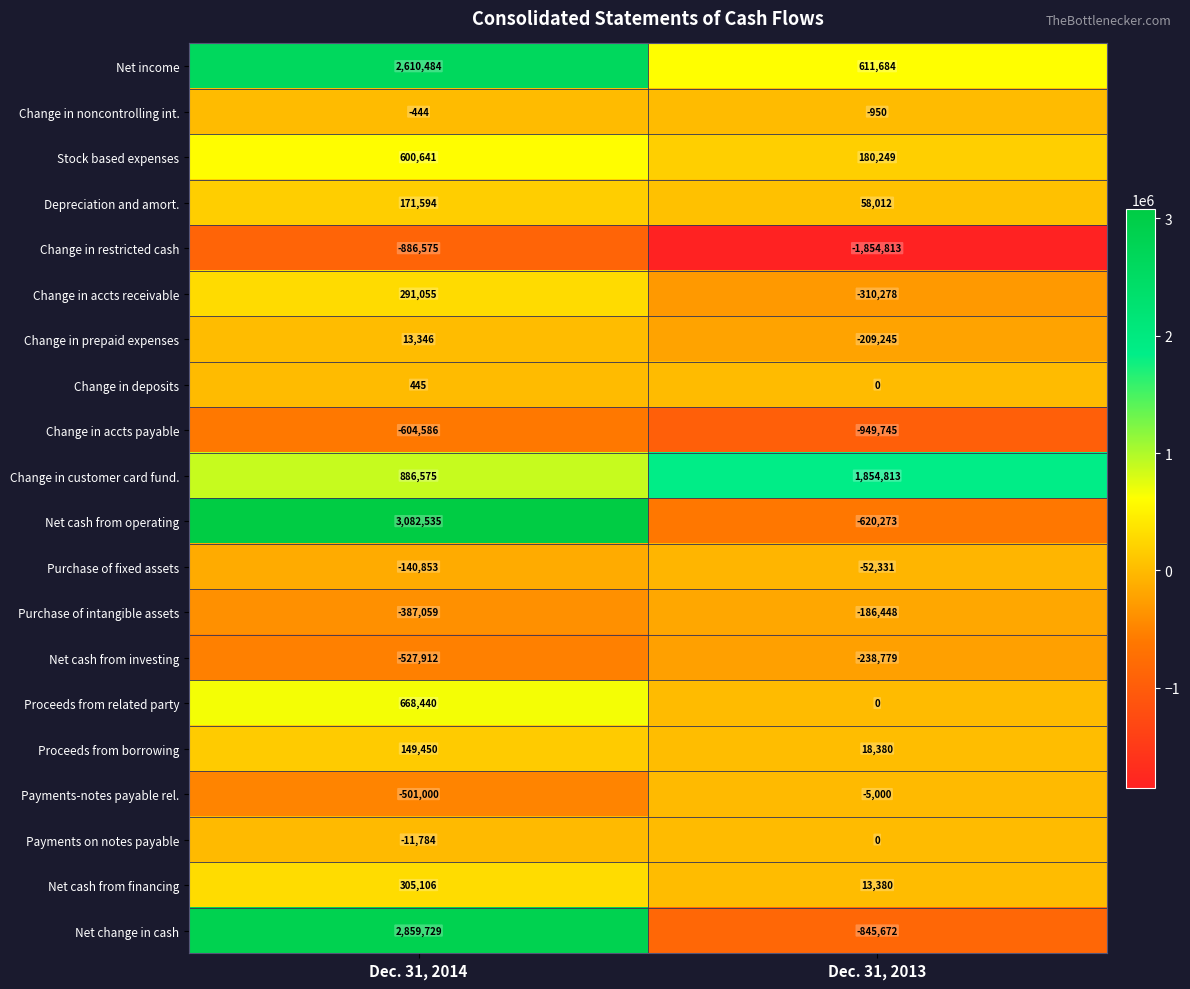

What is the sum of all Change in accts payable values?

-1554331